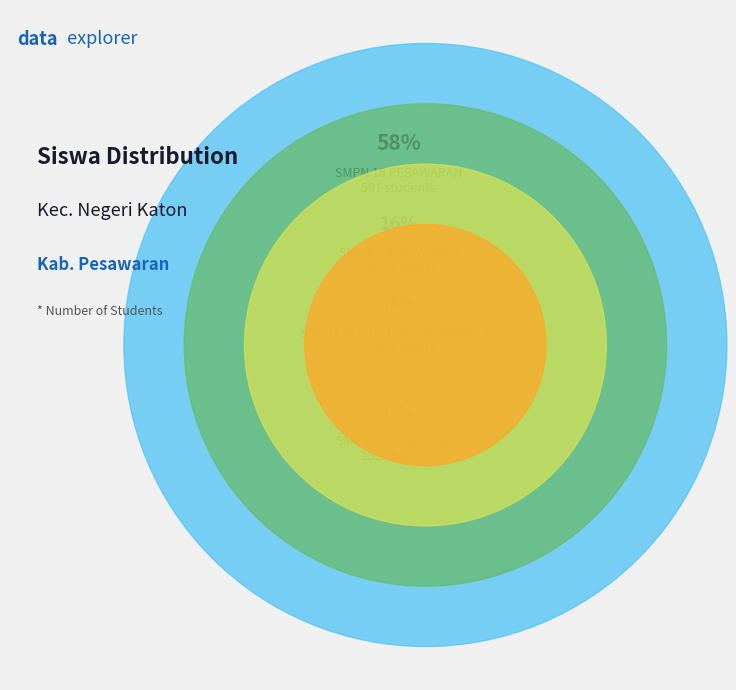

True or false: SMP SWADHIPA 3 TUGUSARI accounts for 1% of the total.

False